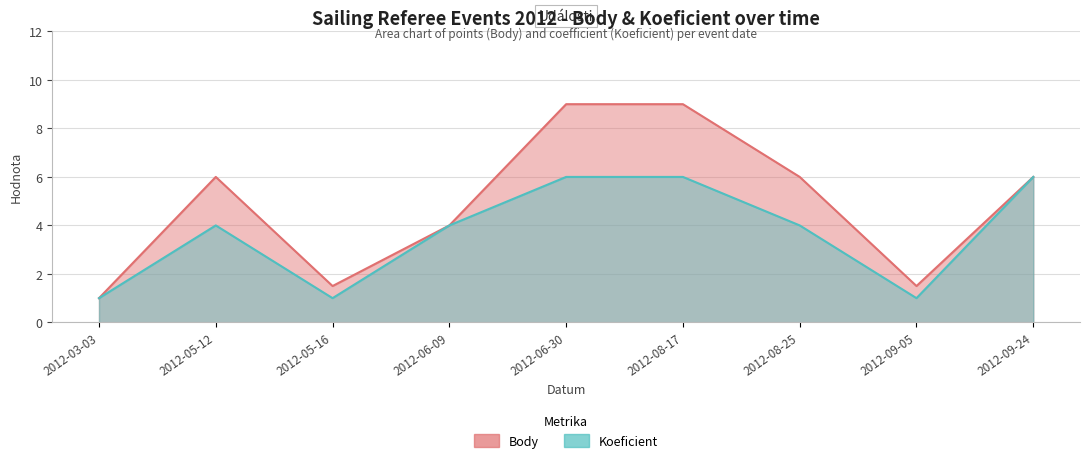

What position from the right is 2012-09-05?

2